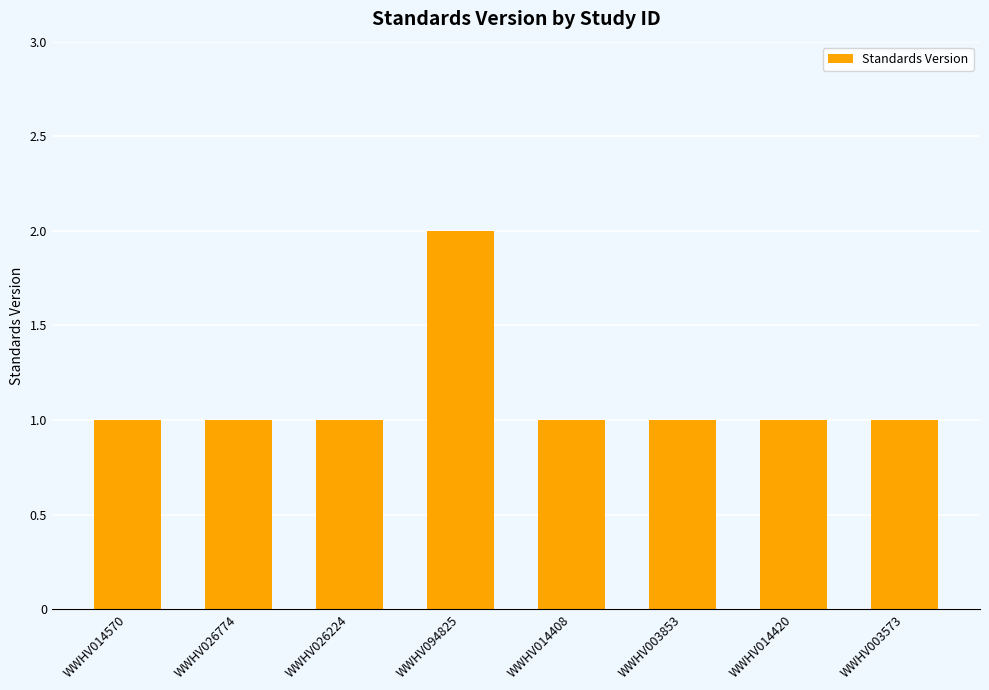

True or false: the data shows 2 at WWHV014570.

False